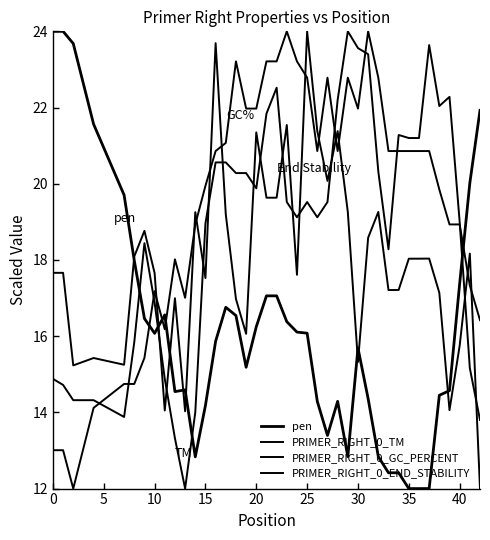

What is the average value of the pen series?

16.2